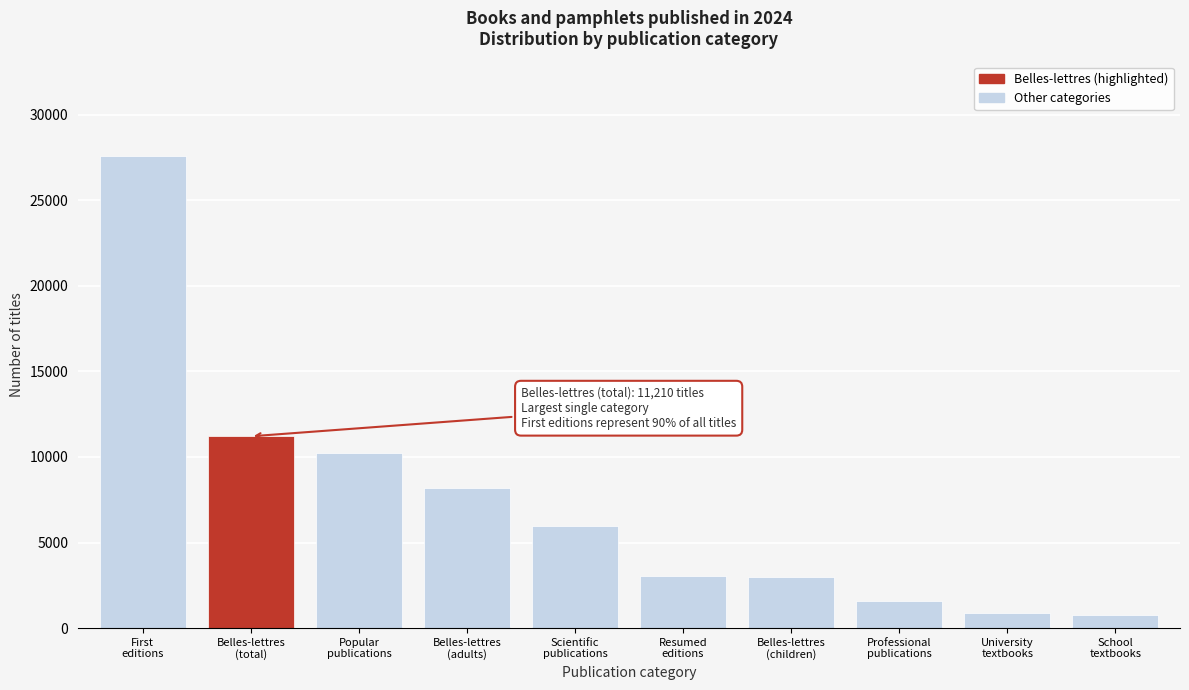

What is the value of the 5th bar from the left?

5979